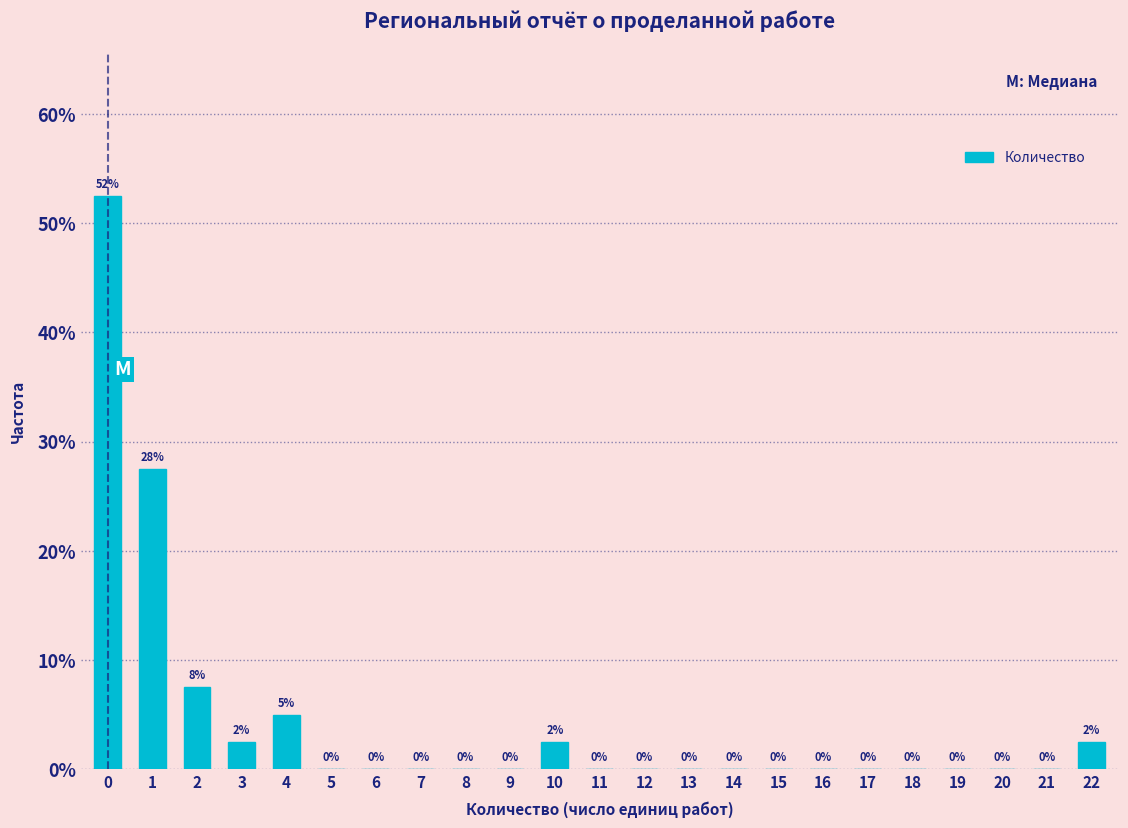

Are the bars horizontal?

No